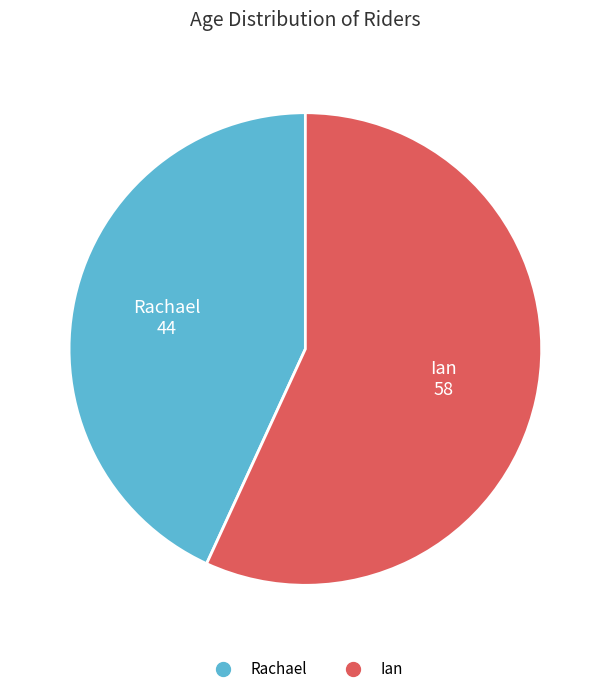

Combined, do Ian and Rachael account for over 50%?

Yes